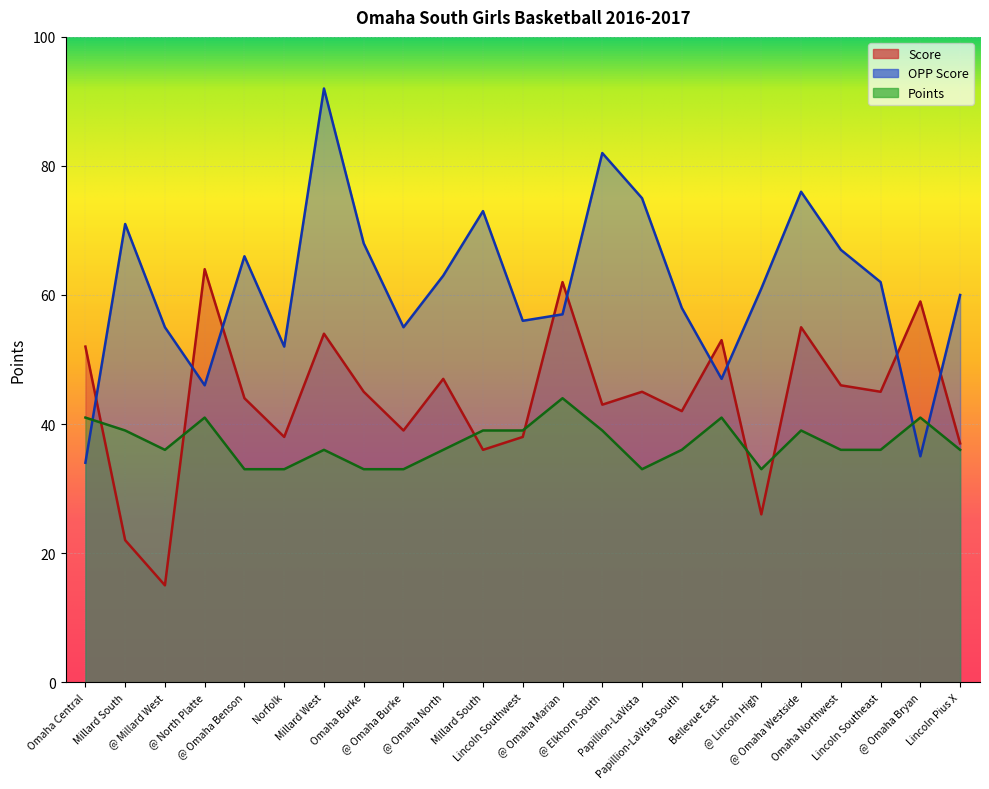

At which category does Score reach its first local valley?

@ Millard West